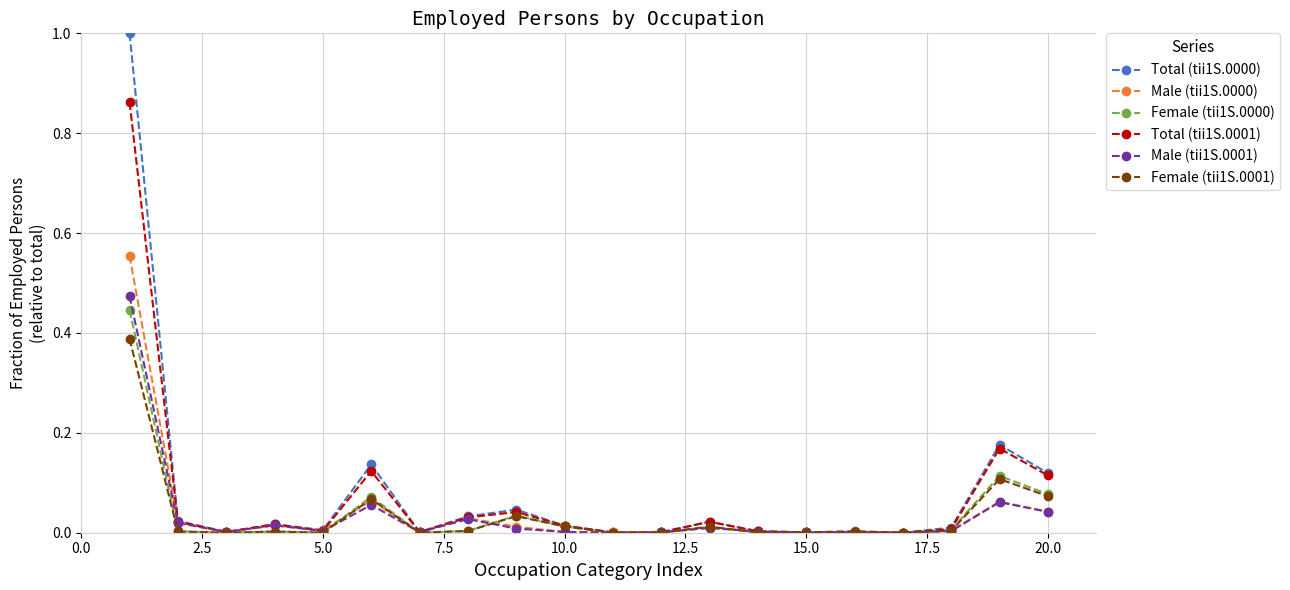

Which series has the largest range (max minus min)?

Total (tii1S.0000)